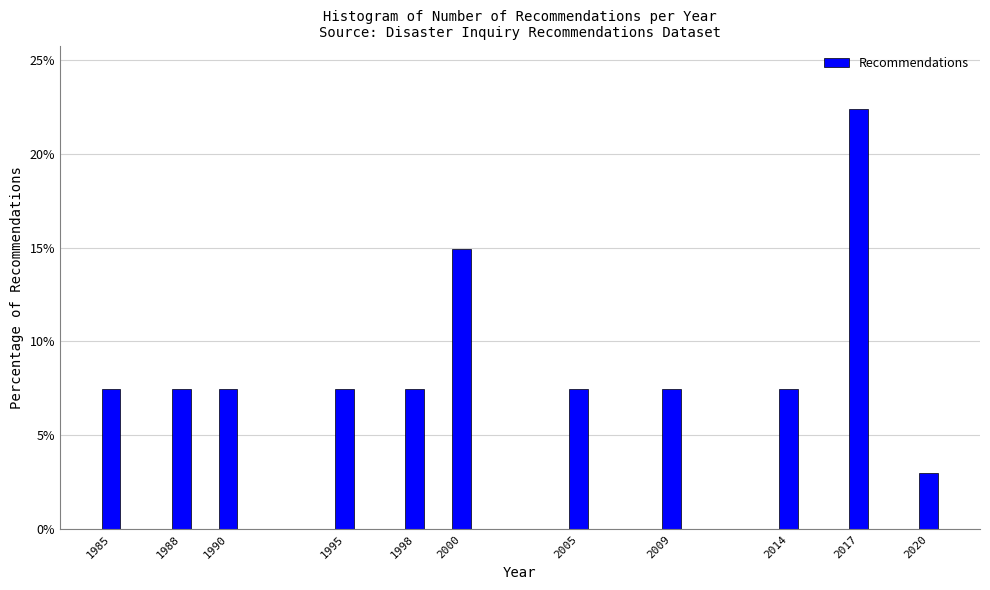

Reading left to right, extract all data points from this chart.

7.5	7.5	7.5	7.5	7.5	14.9	7.5	7.5	7.5	22.4	3.0